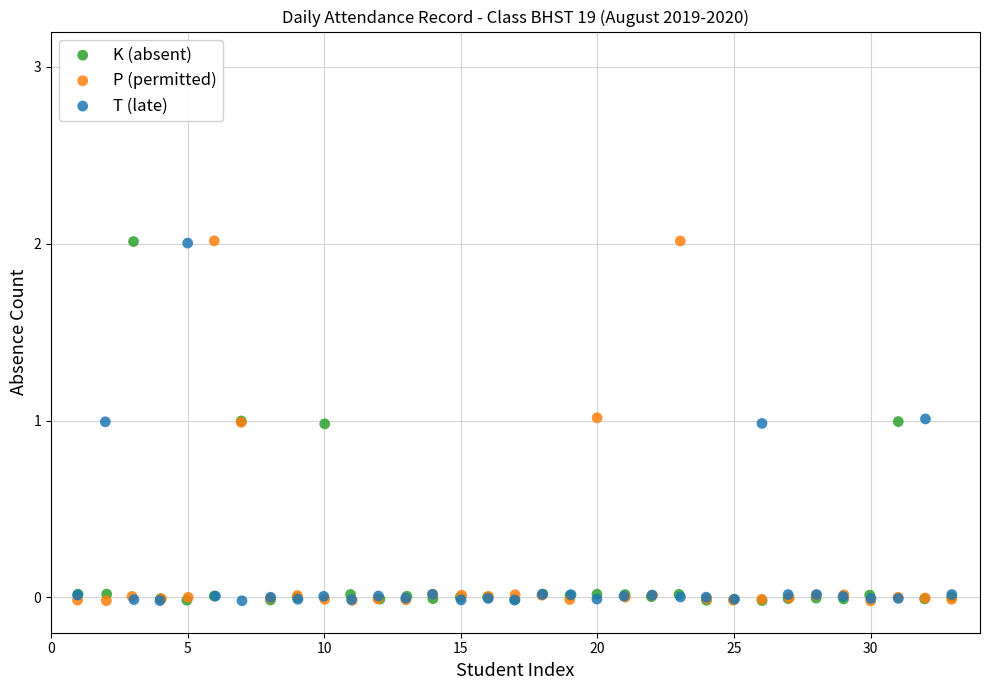

What are all the series names shown in the legend?

K (absent), P (permitted), T (late)